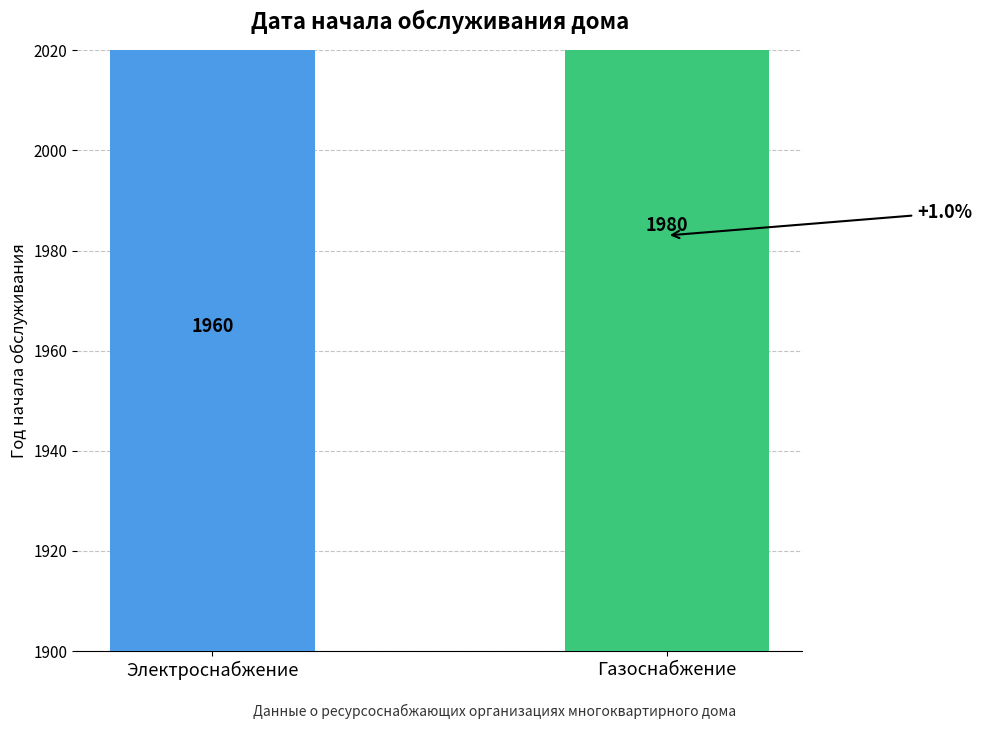

What is the average value?

1970